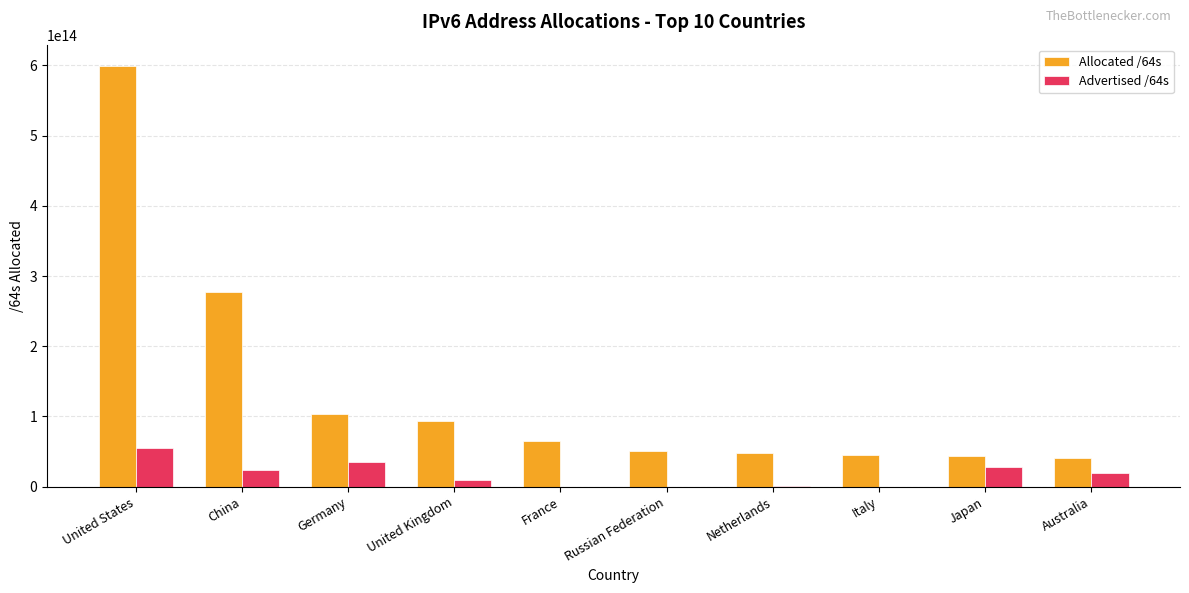

Is the value of Advertised /64s at France greater than the value of Allocated /64s at Italy?

No